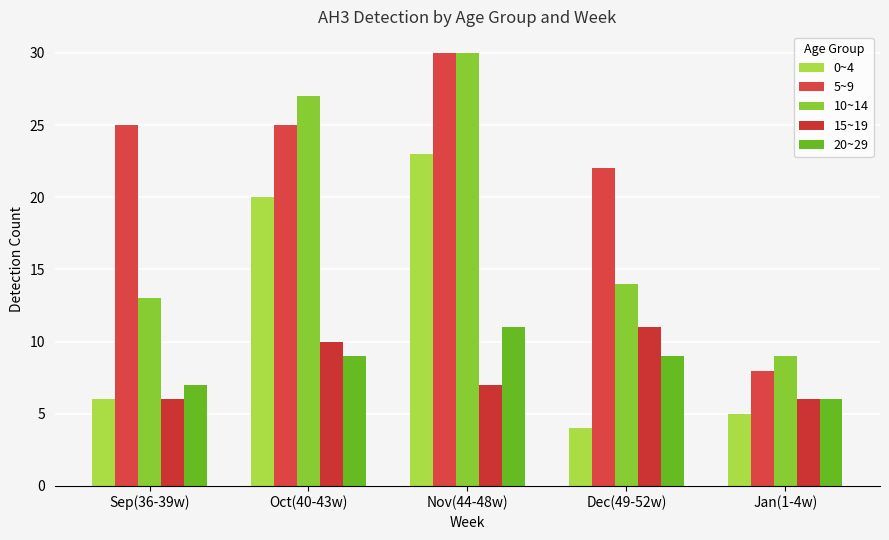

What is the total value across all series at Jan(1-4w)?

34